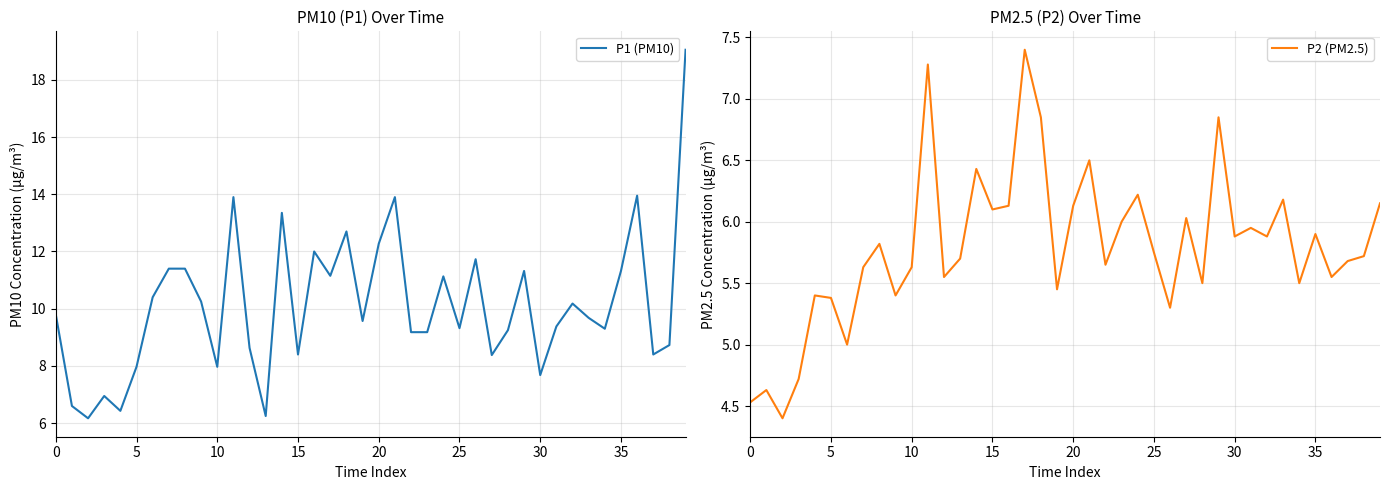

What is the highest value of the P1 (PM10) series?

19.1